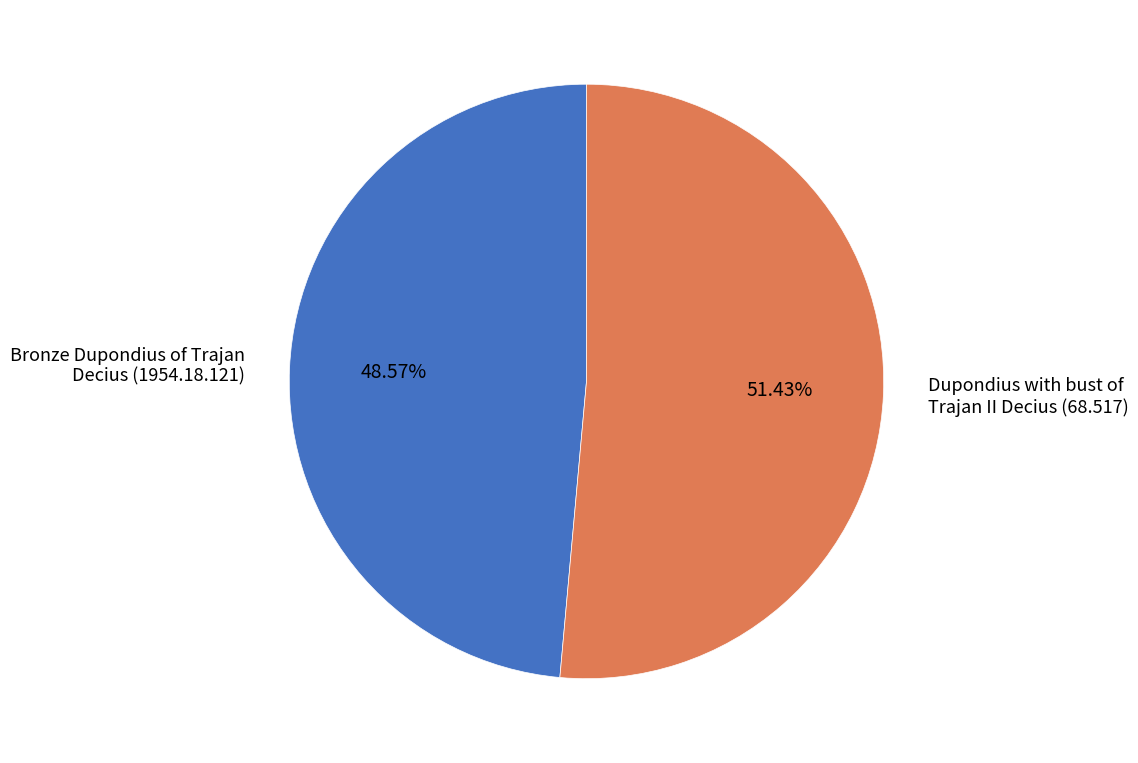

To the nearest percent, what is the difference between the largest and smallest slice percentages?

3%